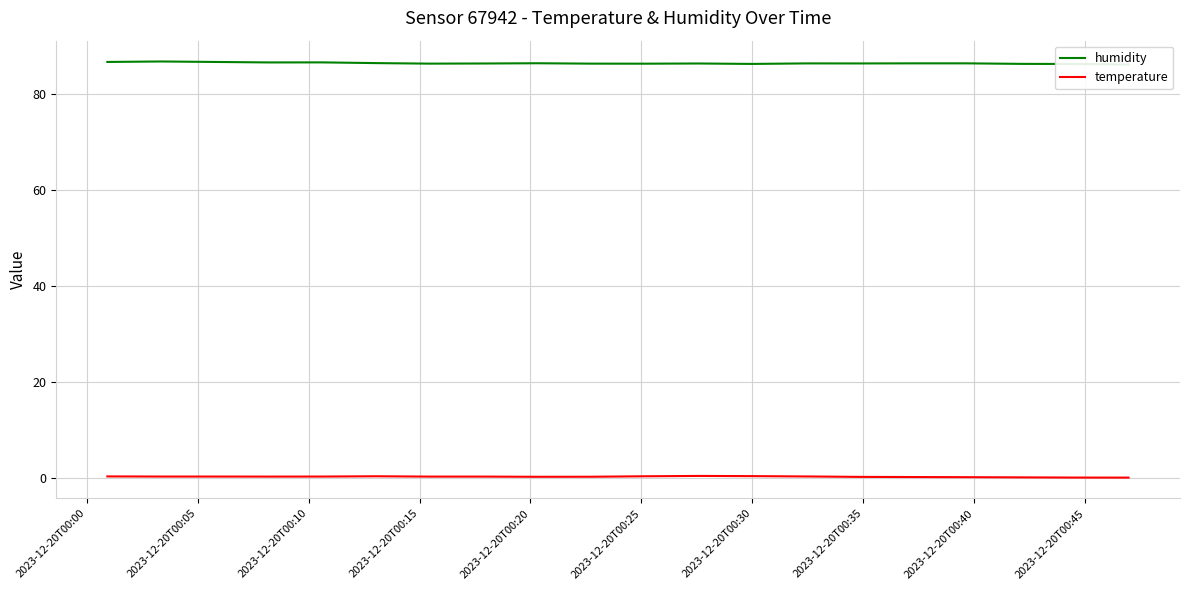

List the series in order of their peak value, highest first.

humidity, temperature